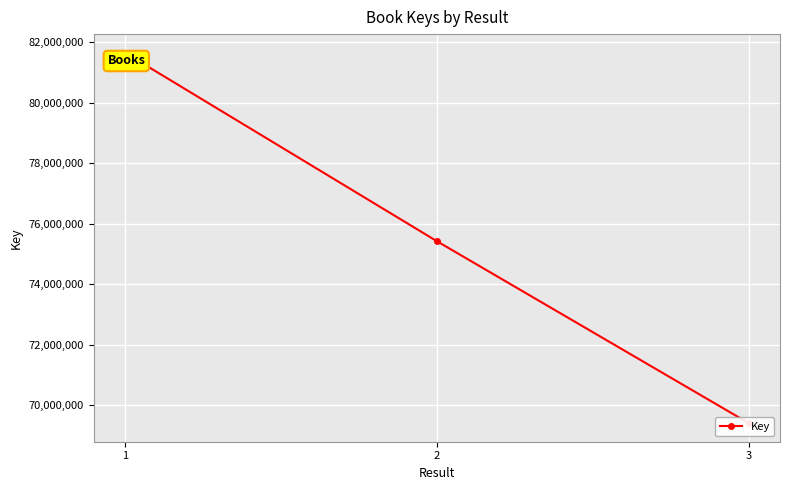

True or false: the data shows 75424700 at 2.

True